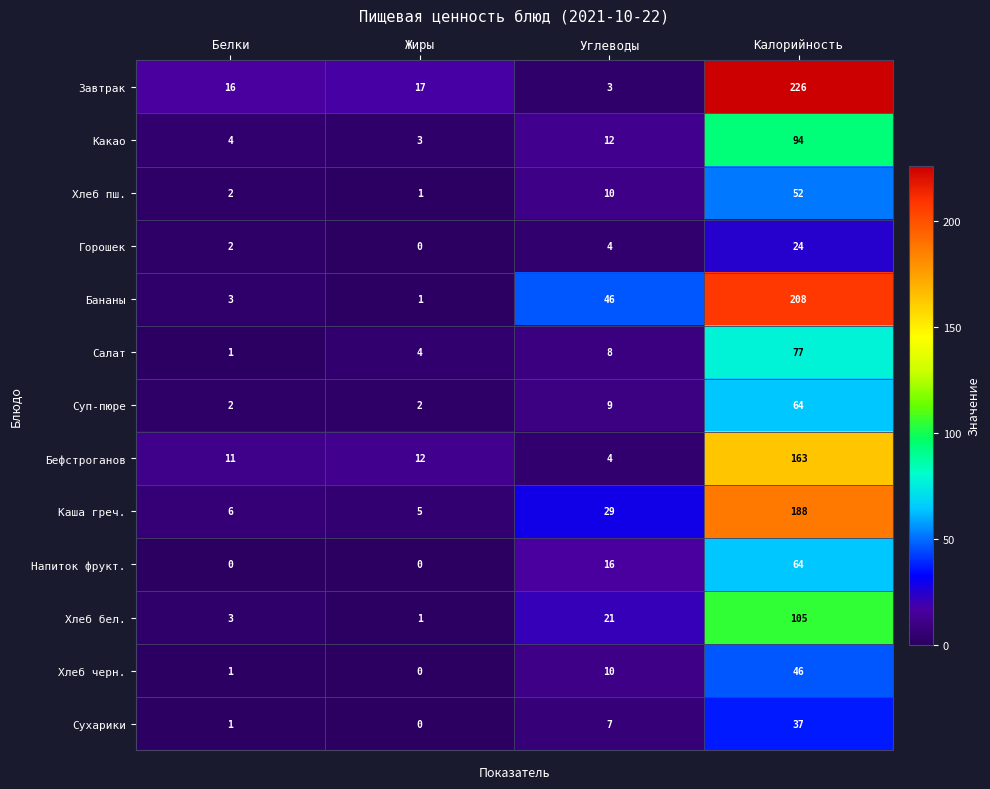

What is the sum of all Хлеб пш. values?

65